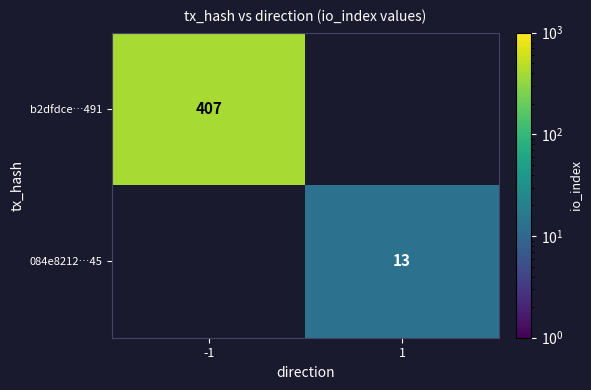

True or false: b2dfdce…491 has a value of 407 at -1.

True